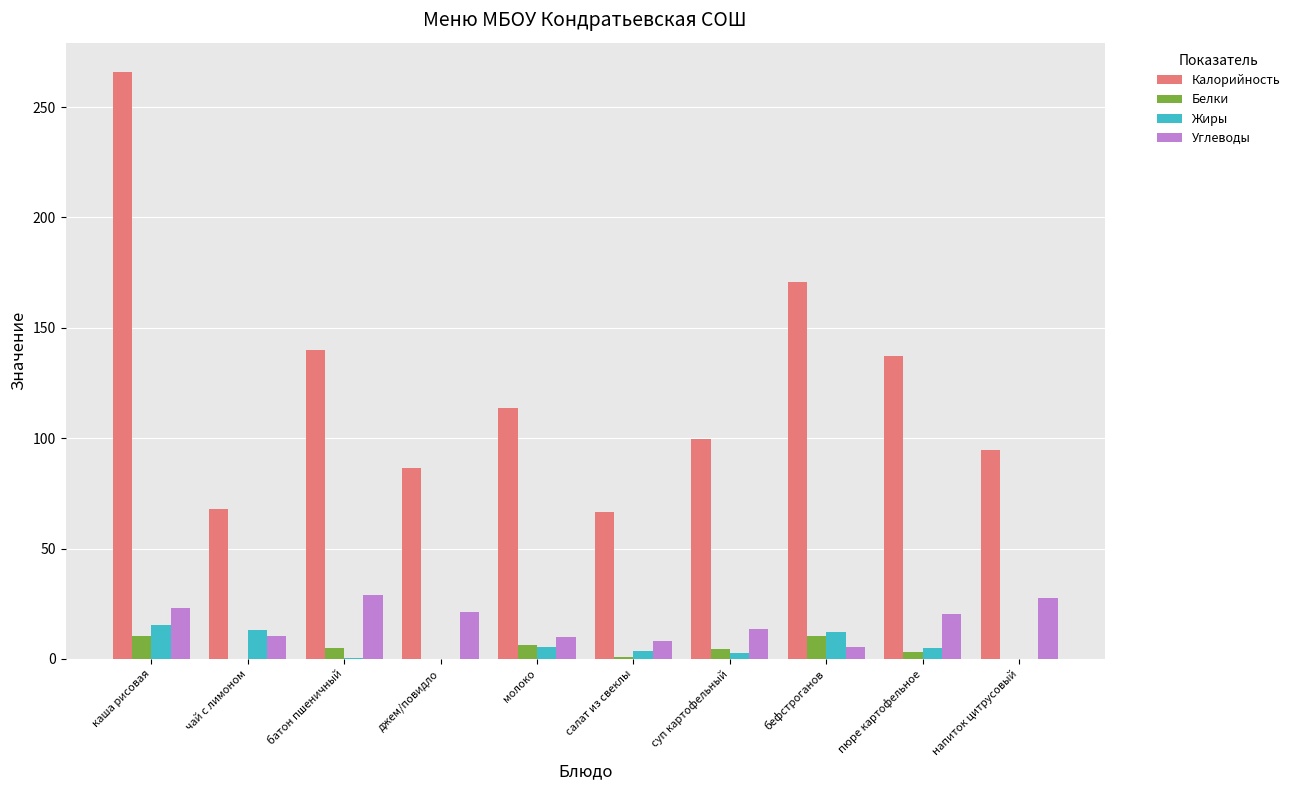

Is the value of Углеводы at джем/повидло greater than the value of Калорийность at суп картофельный?

No